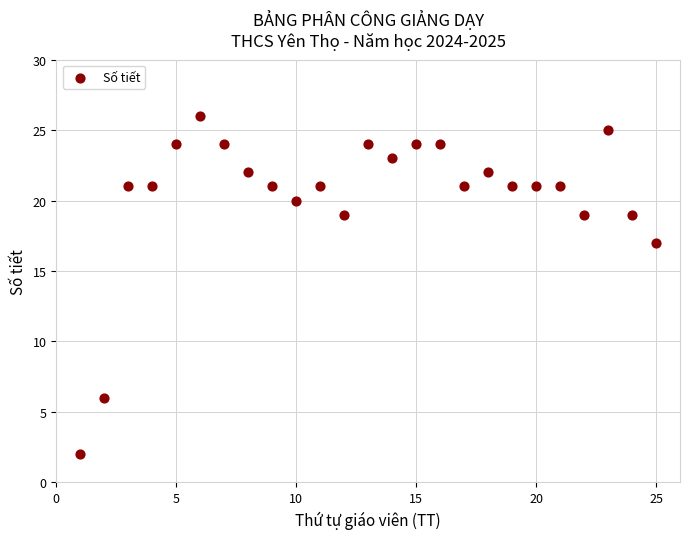

What Y value in the scatter plot is closest to 14?

17